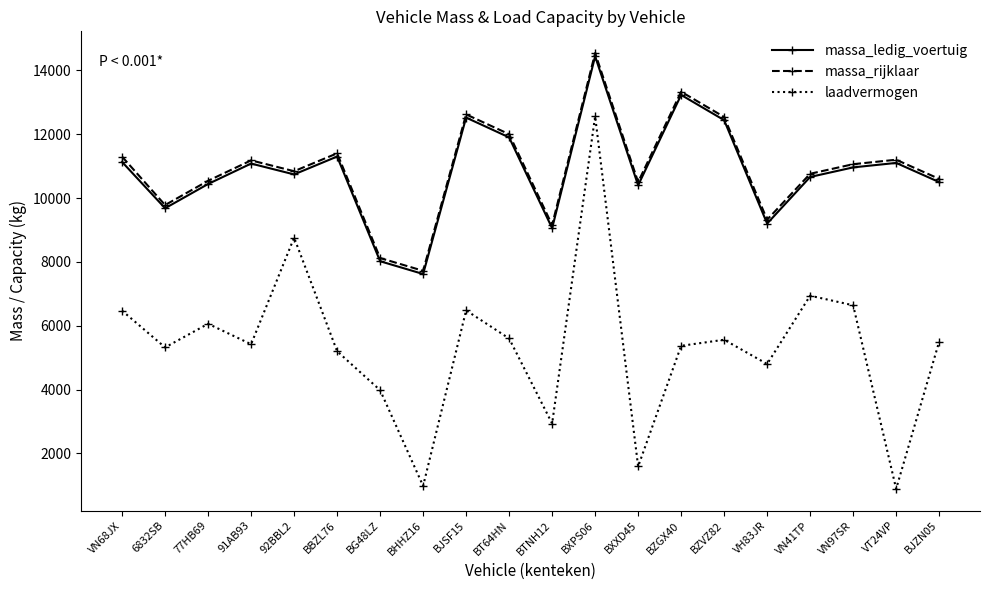

Does the chart have visible grid lines?

No